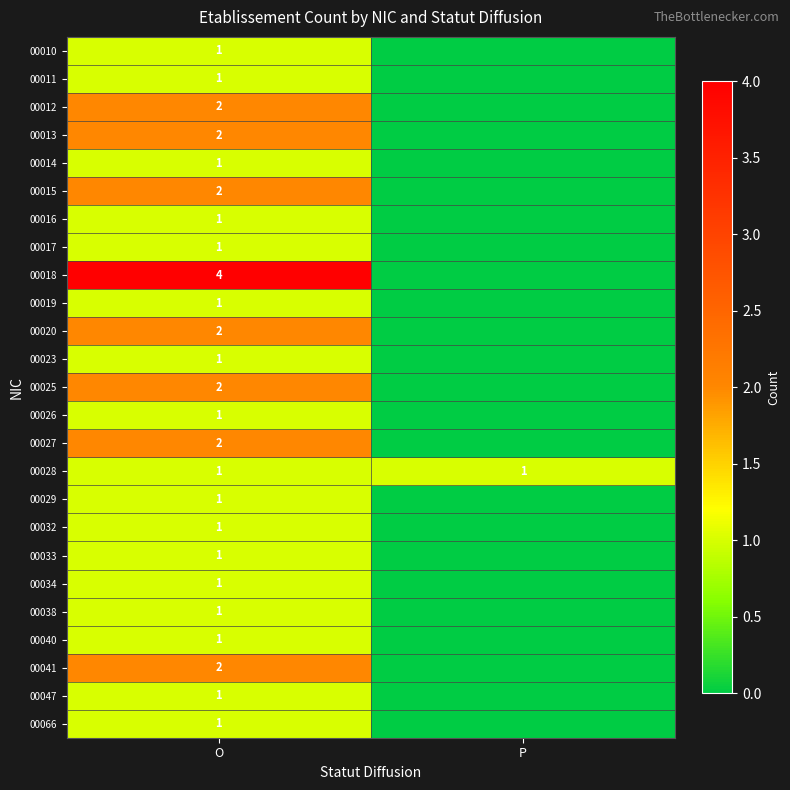

Which has a higher value, O or P?

O